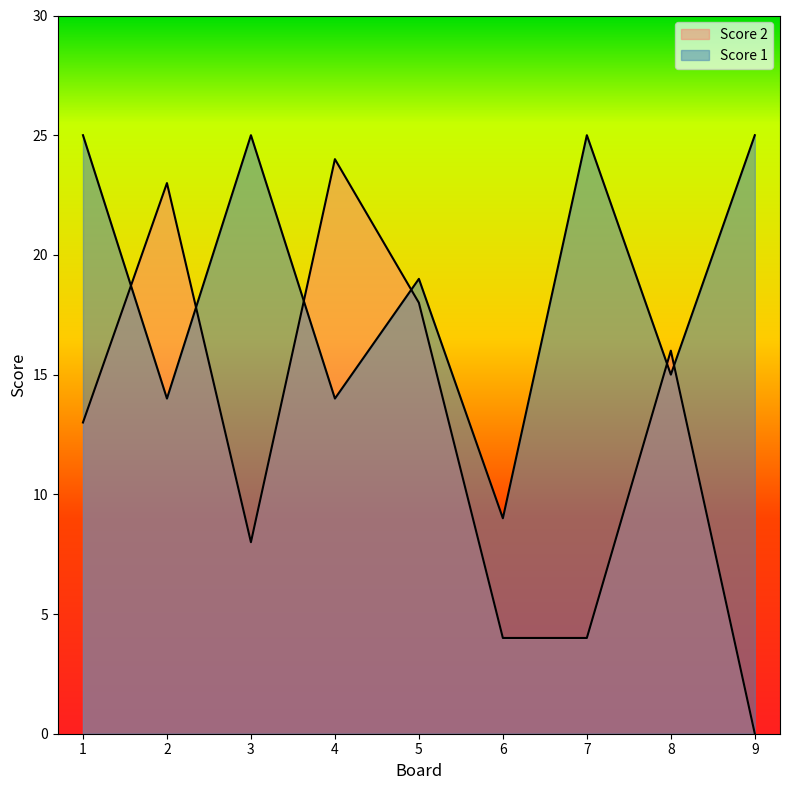

Reading right to left, transcribe all the data shown in this chart.

Score 2: 9=0	8=16	7=4	6=4	5=18	4=24	3=8	2=23	1=13
Score 1: 9=25	8=15	7=25	6=9	5=19	4=14	3=25	2=14	1=25